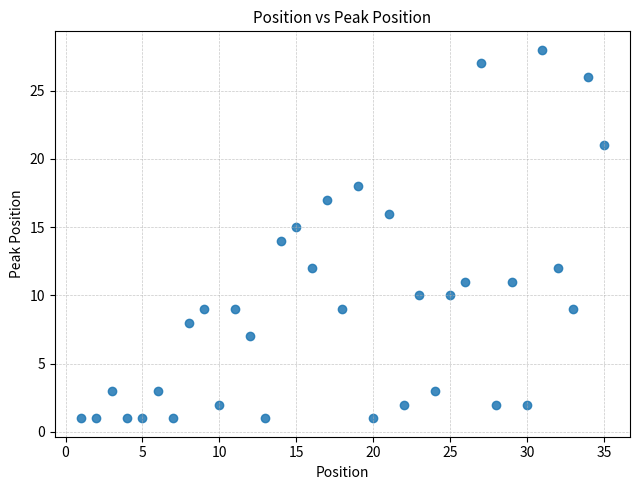

What is the range of Y values (max minus min)?

27